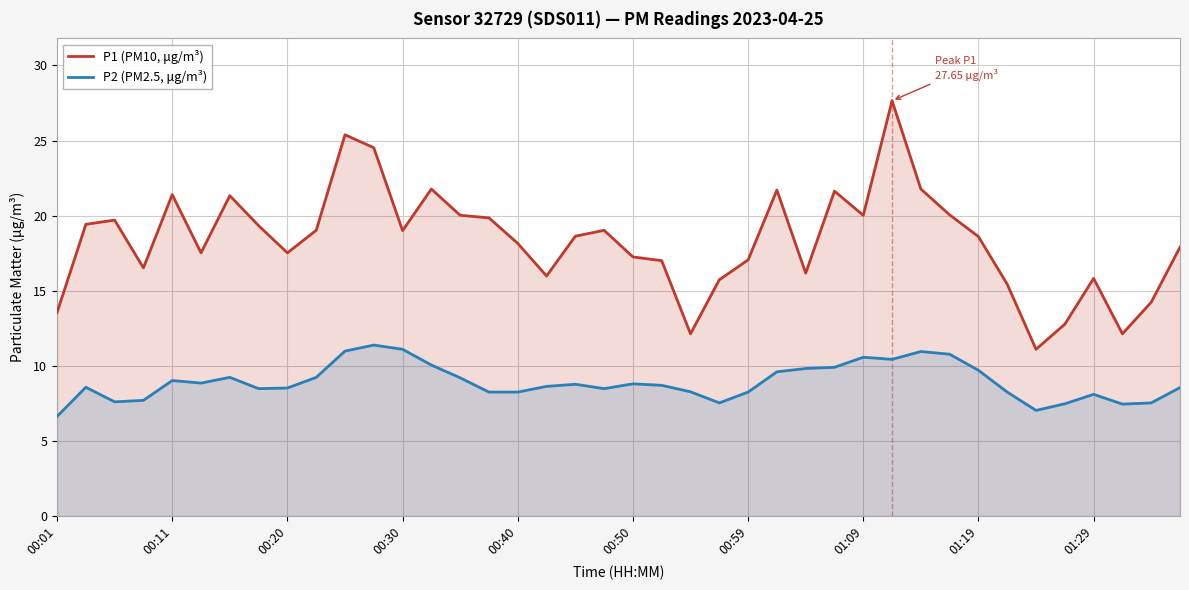

What is the highest value of the P2 (PM2.5, μg/m³) series?

11.4